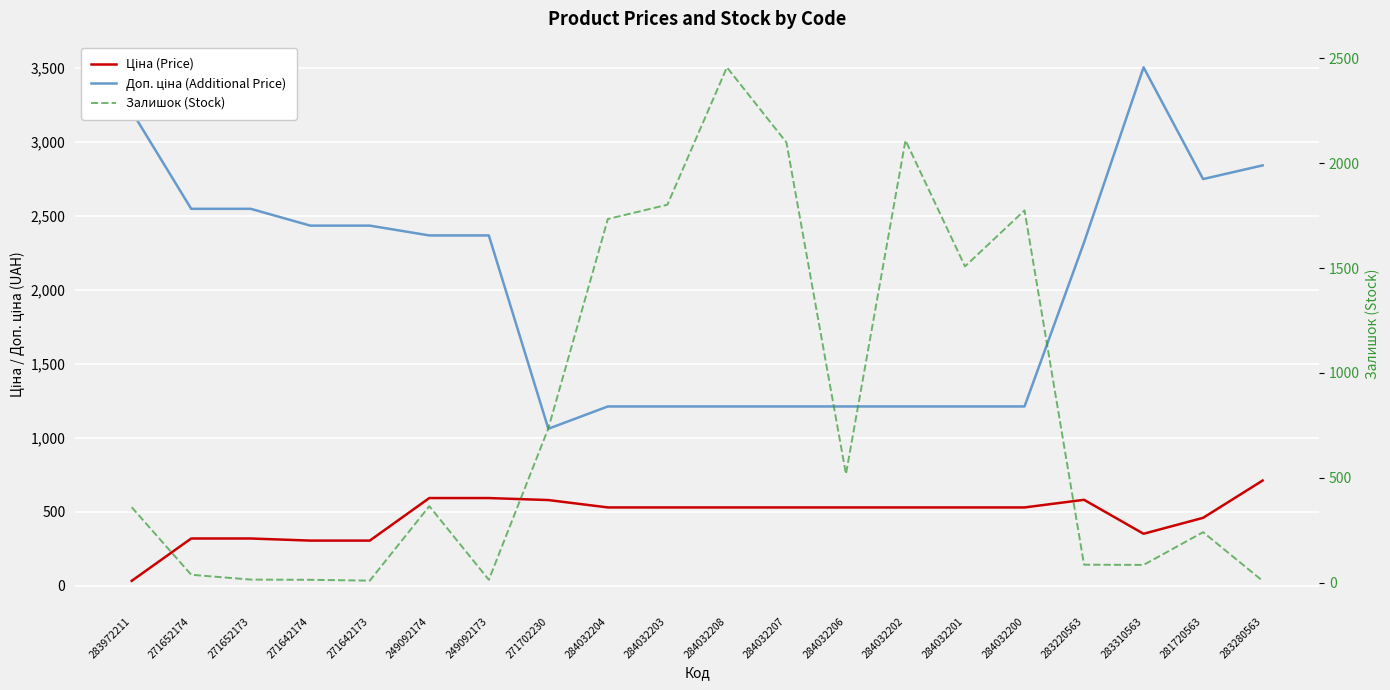

What is the sum of all Ціна (Price) values?

9361.9